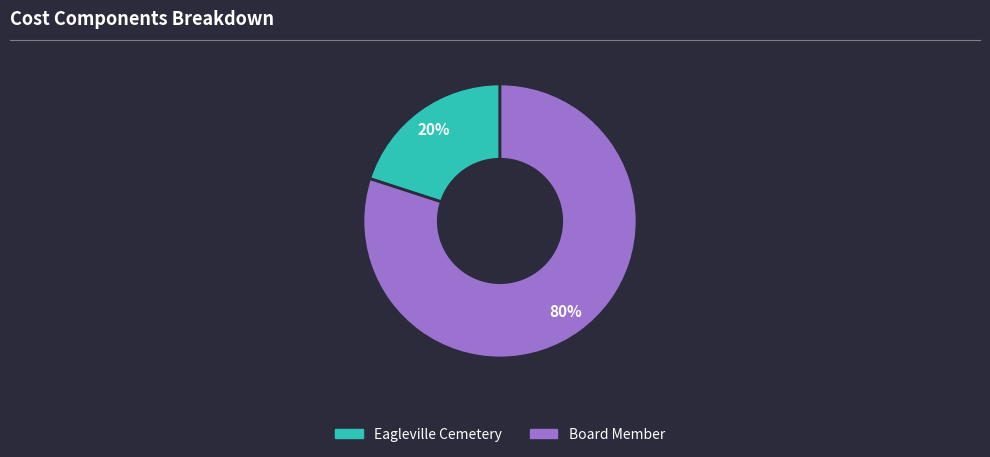

True or false: Board Member accounts for 90% of the total.

False